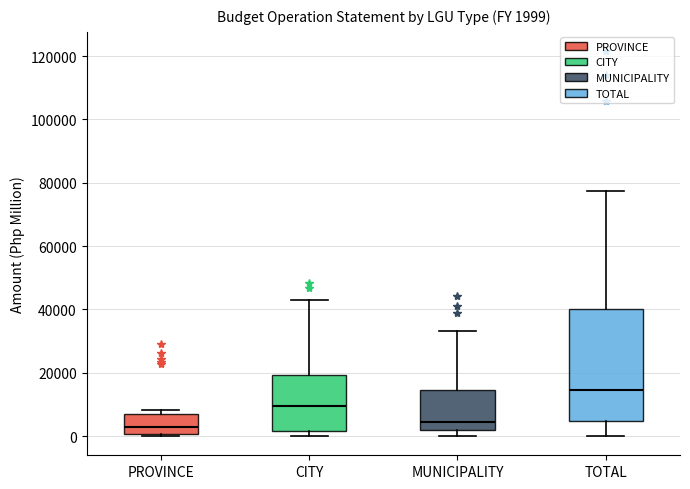

Comparing the boxes themselves (not the whiskers), which one is the tallest?

TOTAL